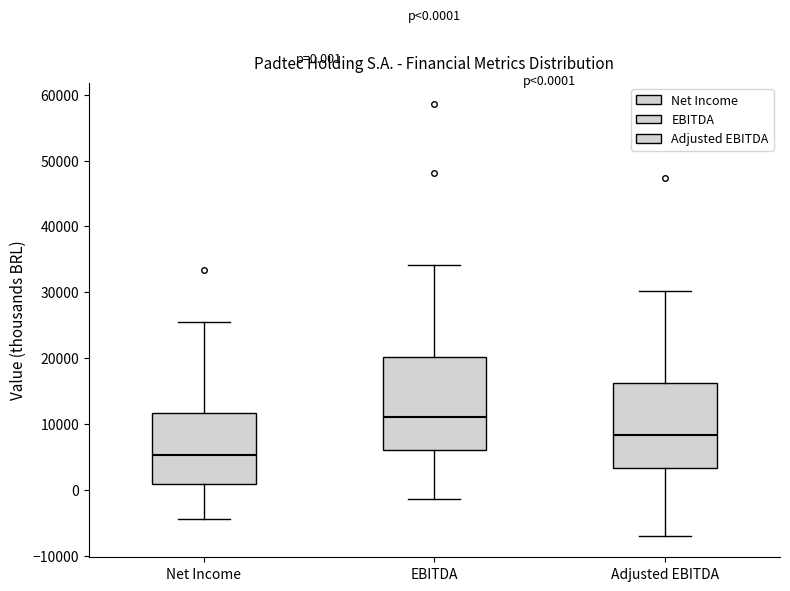

Comparing the boxes themselves (not the whiskers), which one is the tallest?

EBITDA